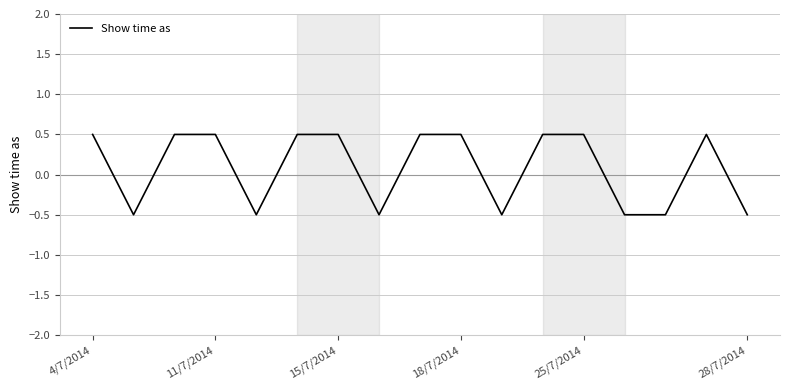

What is the difference between the maximum and minimum values?

1.0